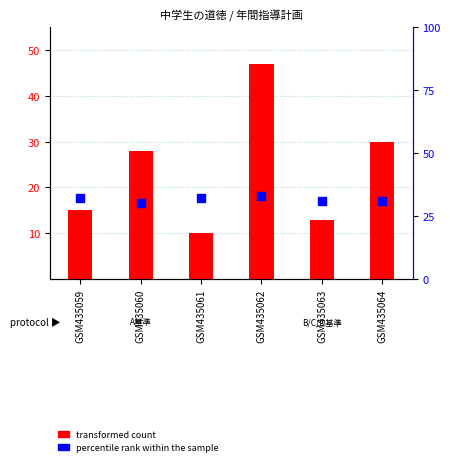

Which series has the largest Y range (max minus min)?

transformed count